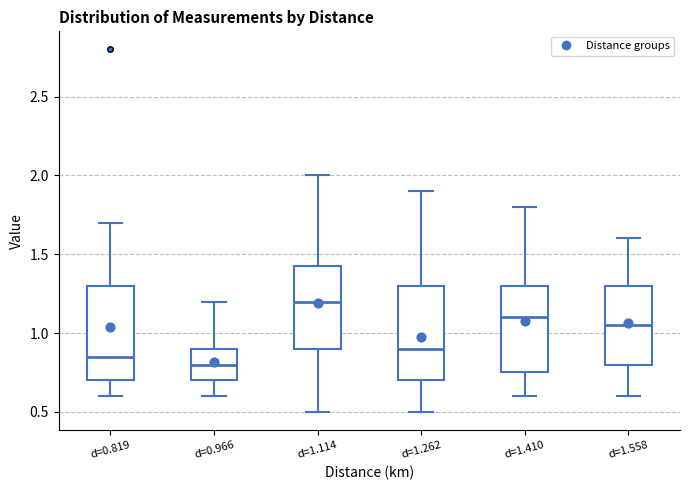

Reading left to right, read every box against the y-axis: the position of its median line, the range the box covers, and the ends of its whiskers. The values are not printed on the chart, so give them approximately, as read against the axis.

d=0.819: median 0.85, box 0.70 to 1.30, whiskers 0.60 to 1.70
d=0.966: median 0.80, box 0.70 to 0.90, whiskers 0.60 to 1.20
d=1.114: median 1.20, box 0.90 to 1.45, whiskers 0.50 to 2.00
d=1.262: median 0.90, box 0.70 to 1.30, whiskers 0.50 to 1.90
d=1.410: median 1.10, box 0.75 to 1.30, whiskers 0.60 to 1.80
d=1.558: median 1.05, box 0.80 to 1.30, whiskers 0.60 to 1.60